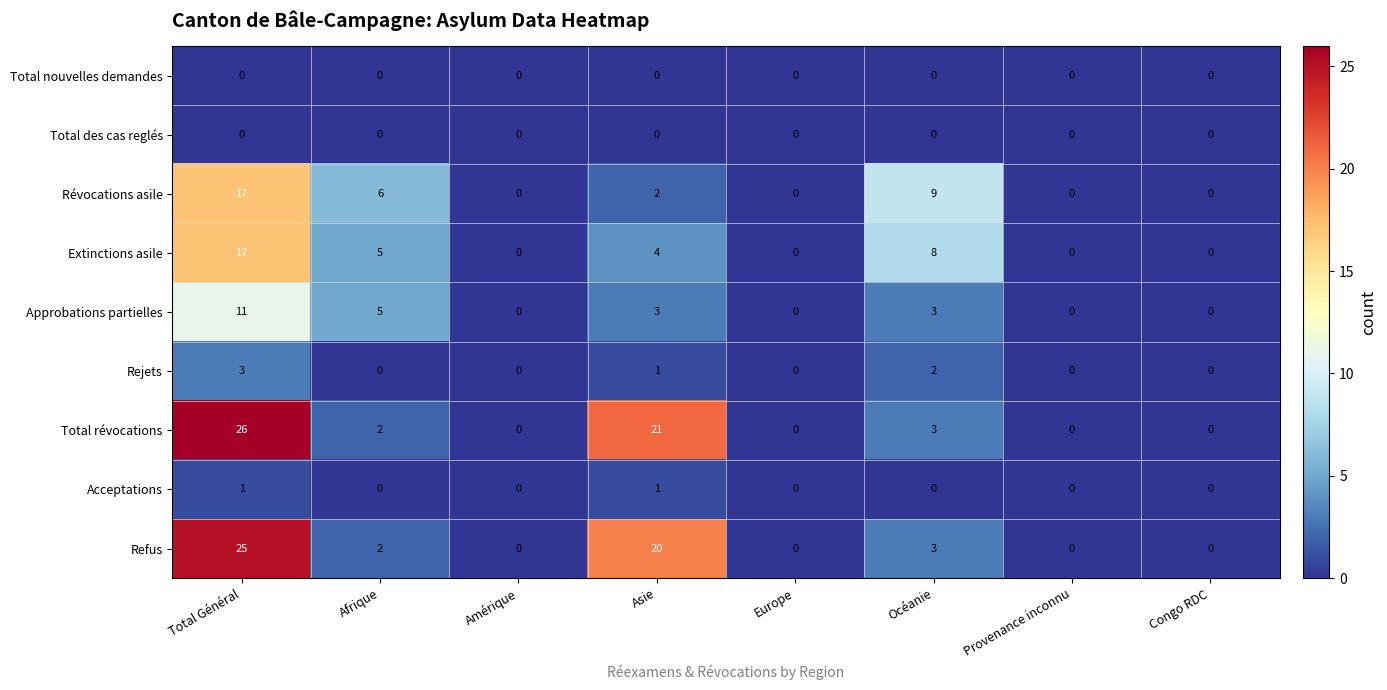

How many series are shown in this chart?

9